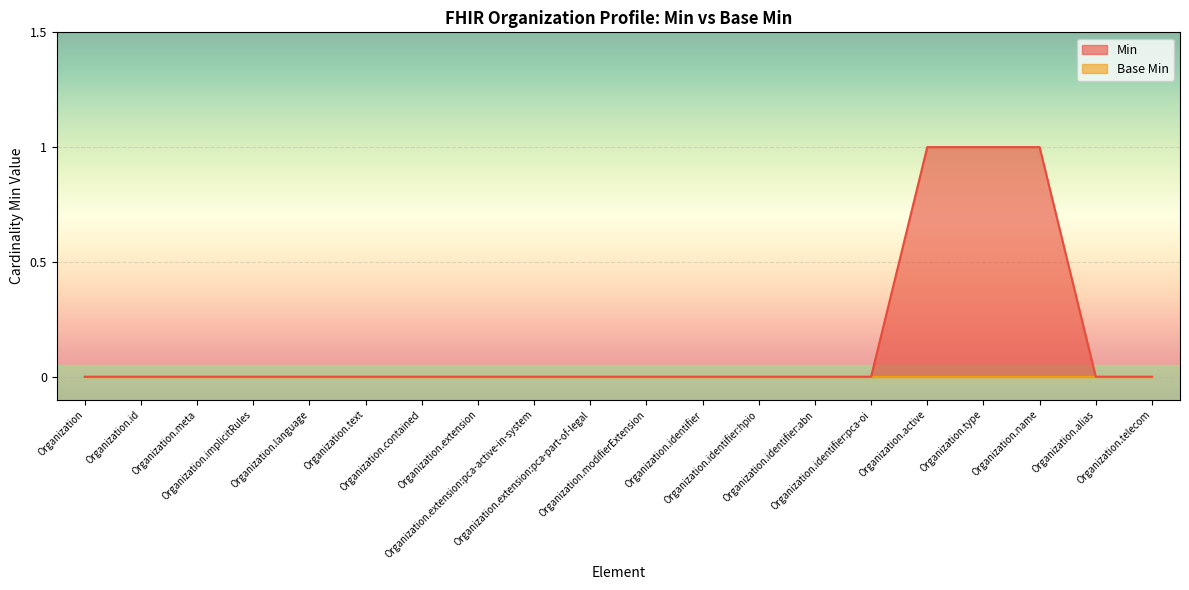

True or false: the data shows 0 at Organization.extension:pca-part-of-legal.

True